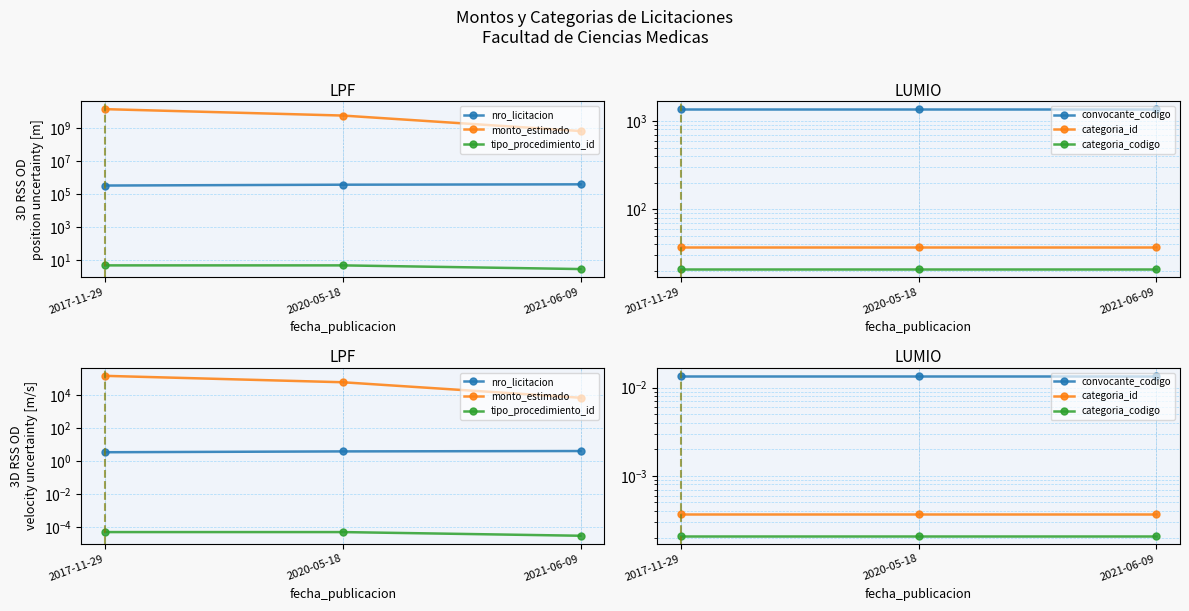

What is the label of the 2nd point from the right?

2020-05-18